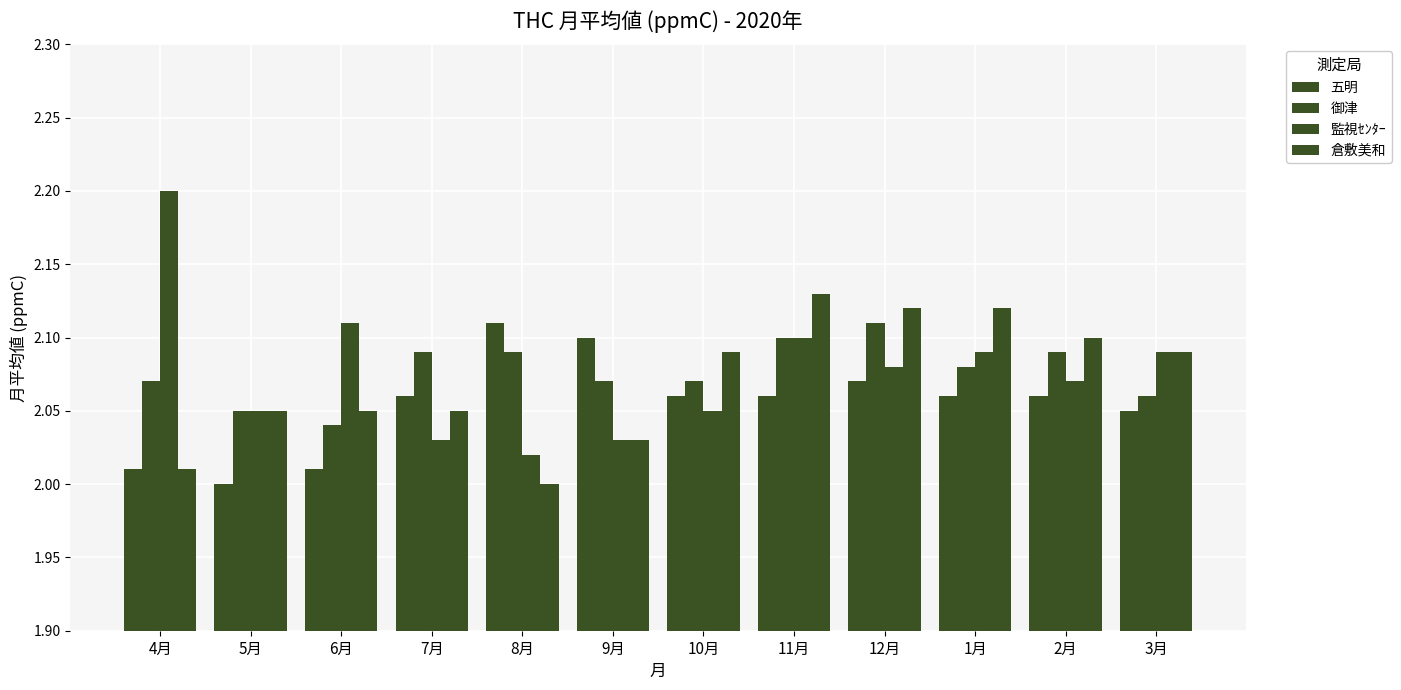

Are the bars grouped side by side (vs. stacked)?

Yes